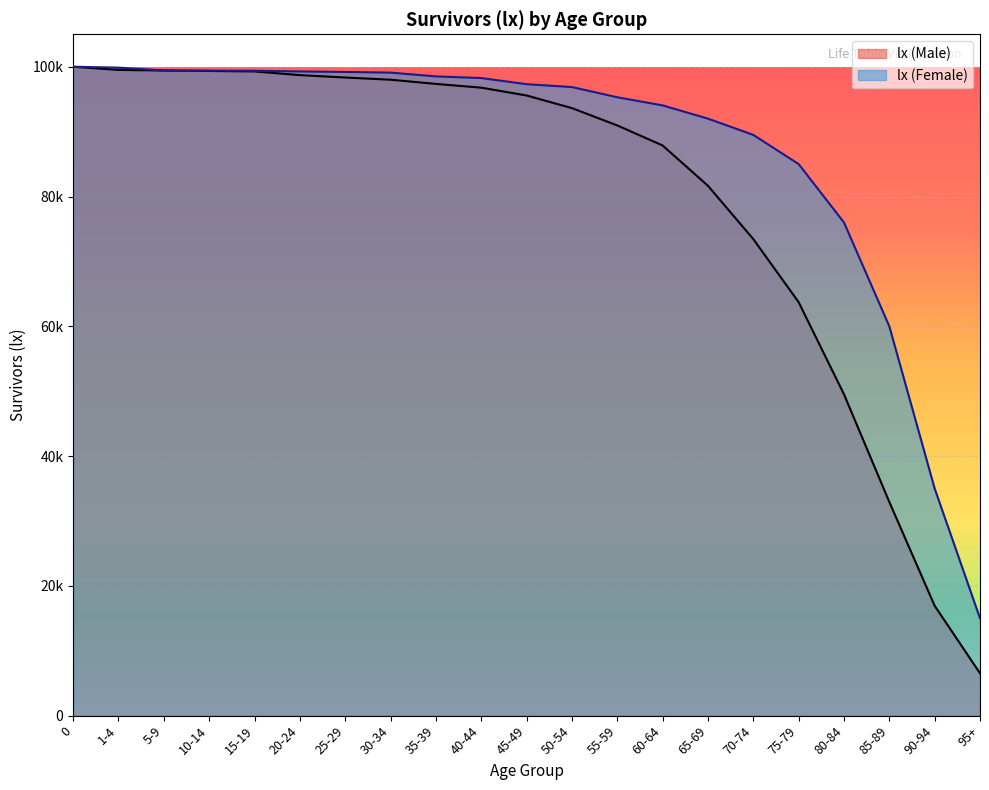

At which label does lx (Male) reach its minimum?

95+